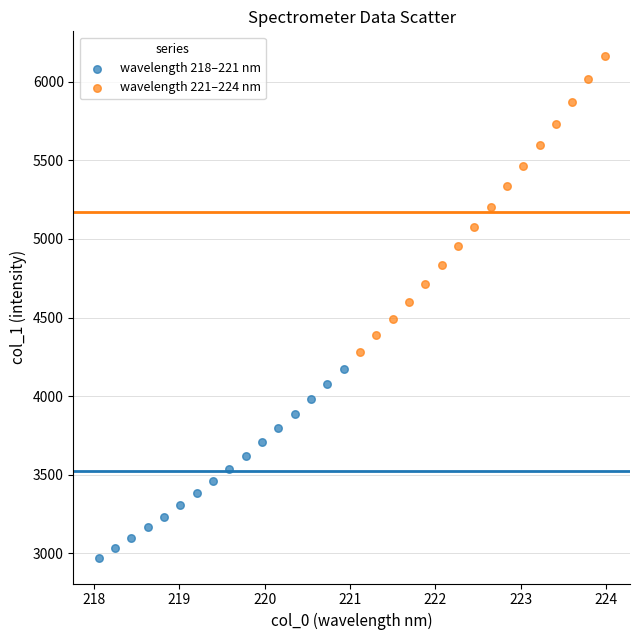

Which series has the widest spread of Y values?

wavelength 221–224 nm